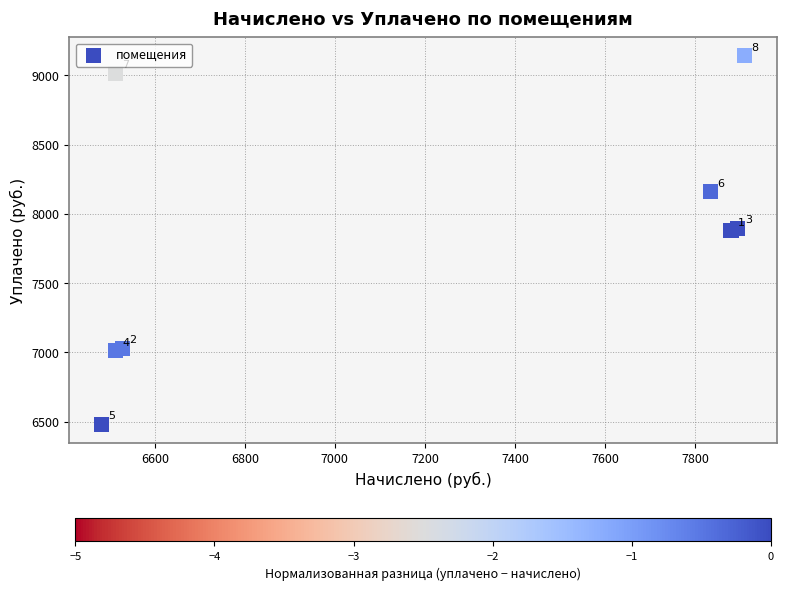

What Y value in the scatter plot is closest to 7811?

7879.7